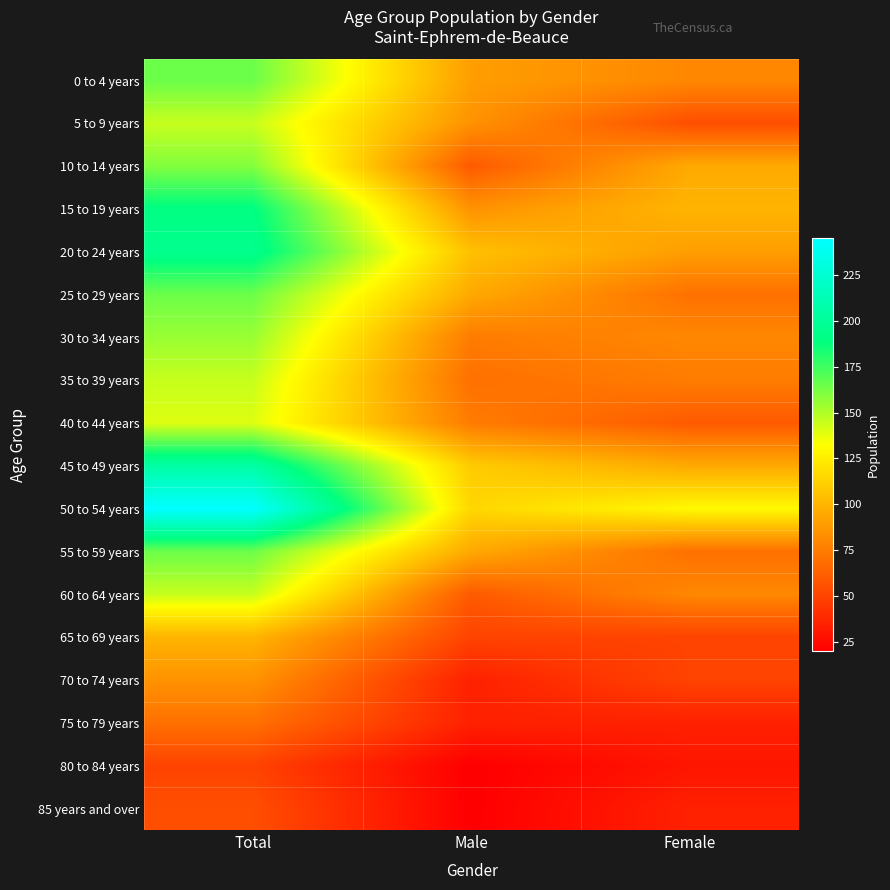

At which category does the chart reach its minimum across all series?

Male